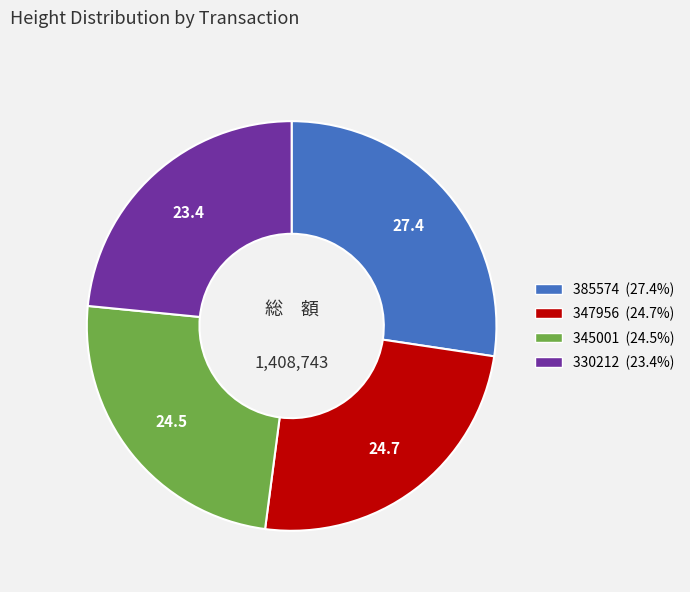

Combined, do 330212 and 345001 account for over 50%?

No